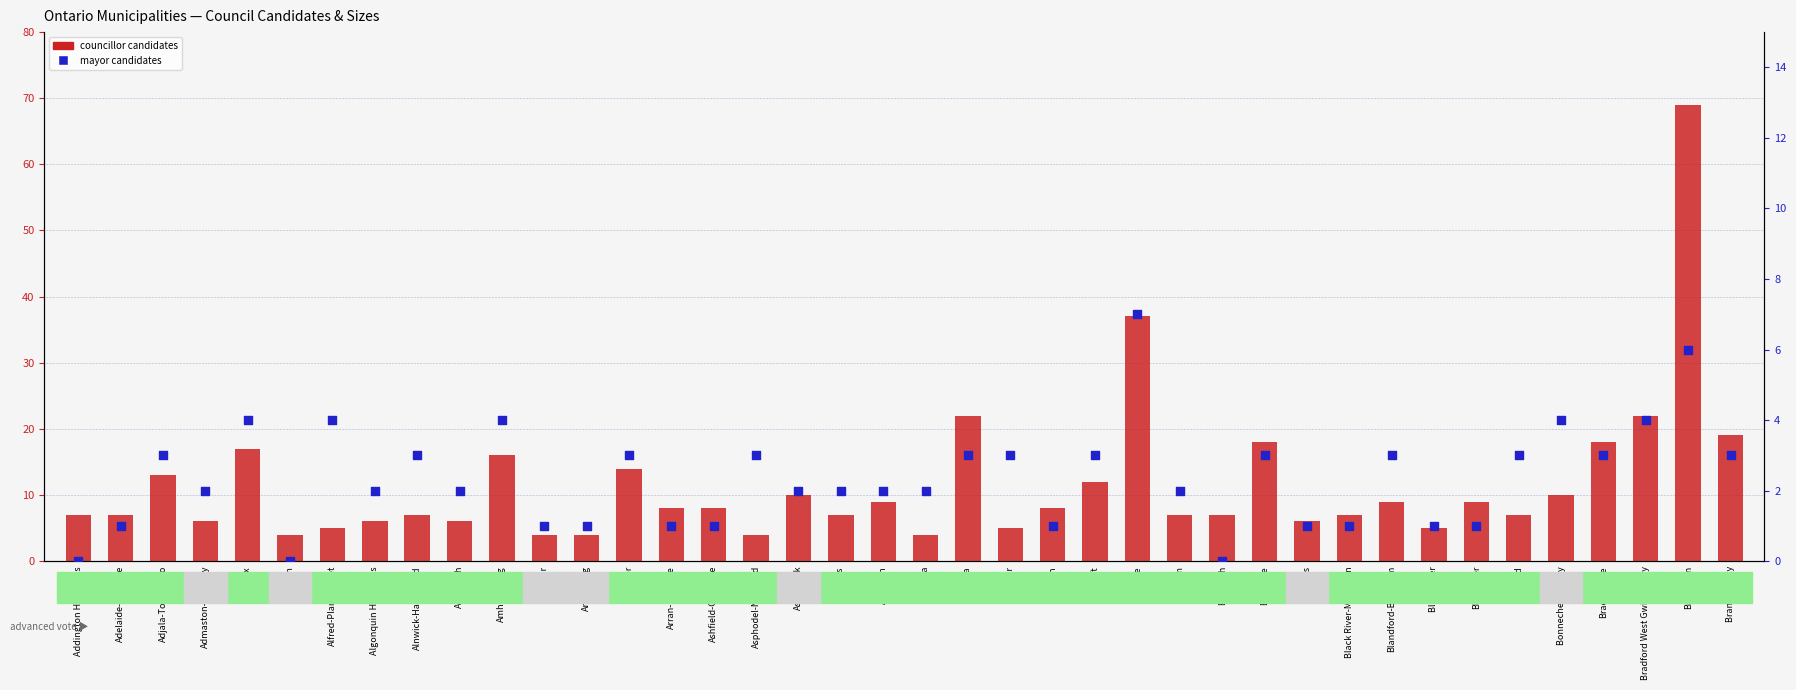

What are all the series names shown in the legend?

councillor candidates, mayor candidates